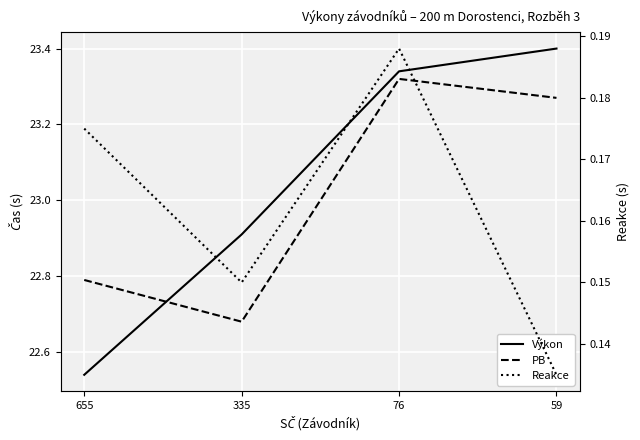

How many lines are shown in the chart?

3